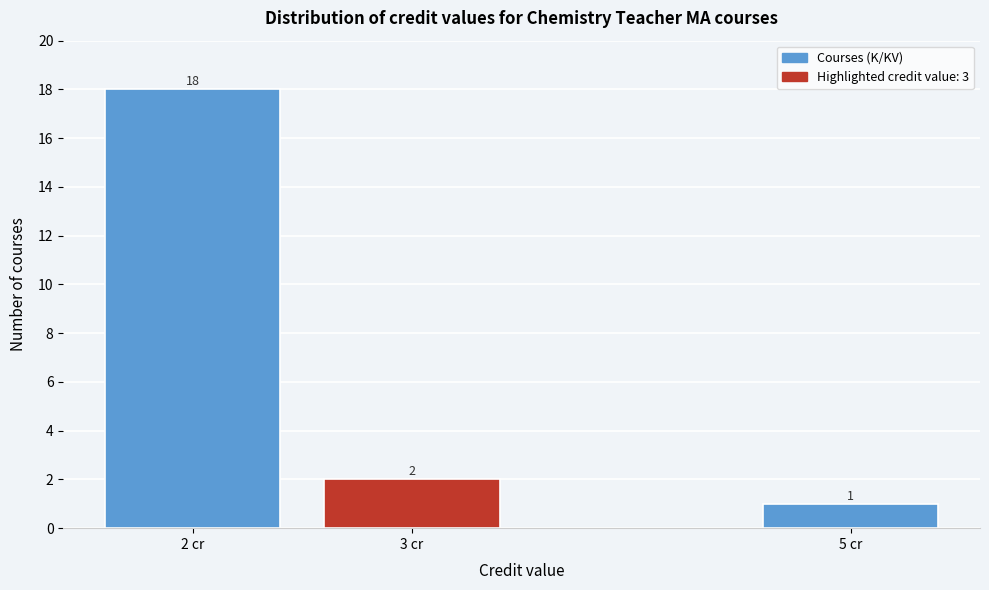

Reading left to right, list all the values displayed in this chart.

2 cr=18	3 cr=2	5 cr=1